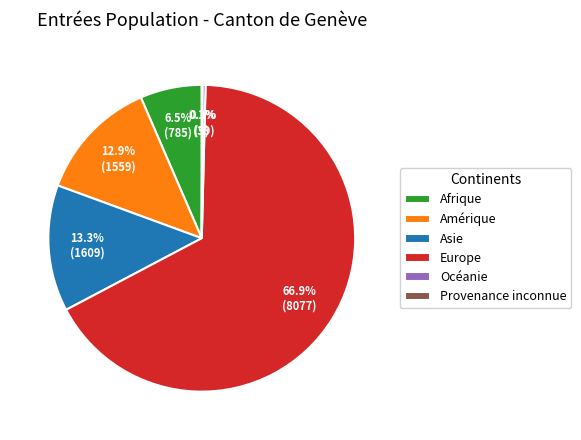

Is there any slice that represents more than half of the pie?

Yes